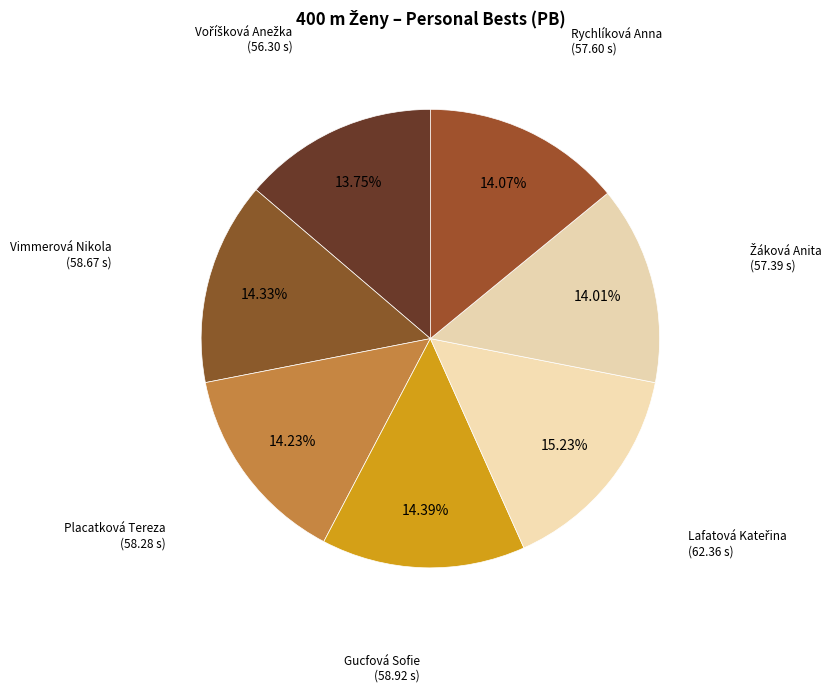

How many segments does this pie chart have?

7